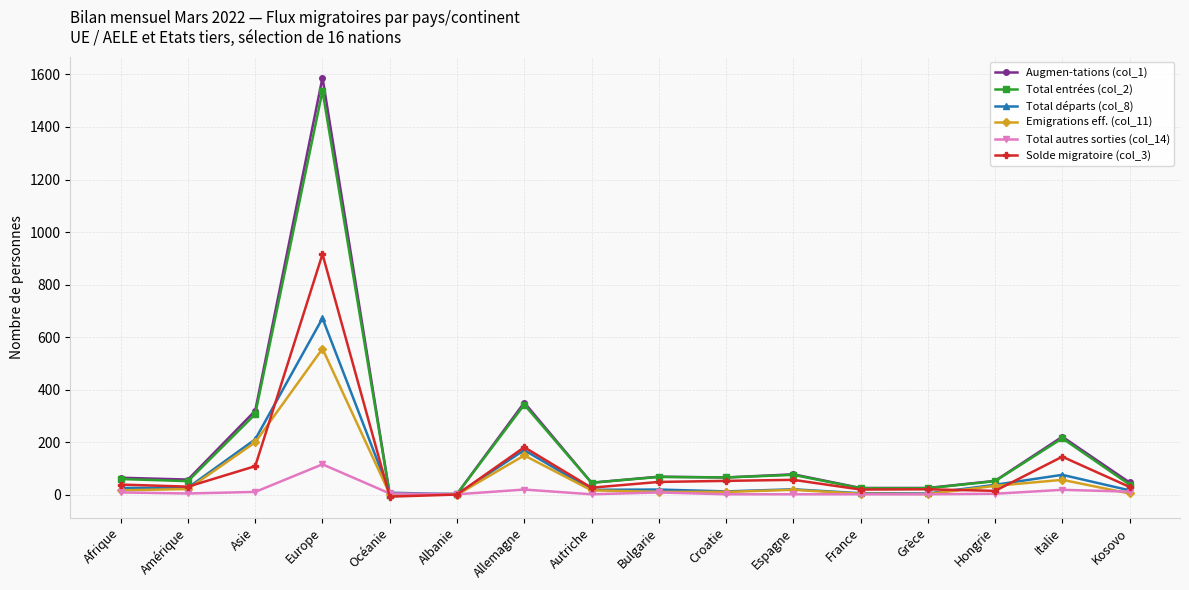

At which category is the sum across all series the highest?

Europe